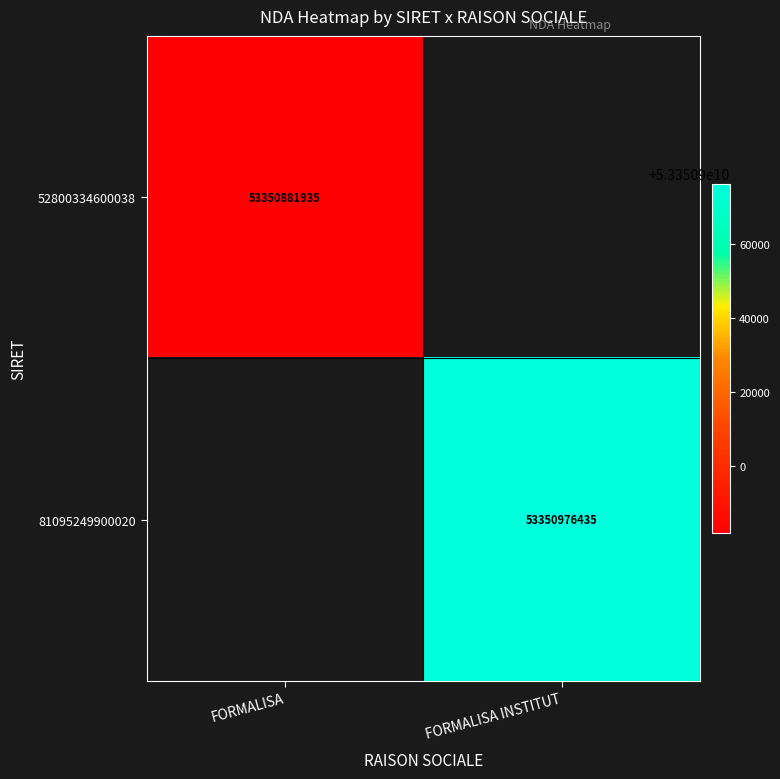

Is the value of 52800334600038 at FORMALISA greater than the value of 81095249900020 at FORMALISA INSTITUT?

No